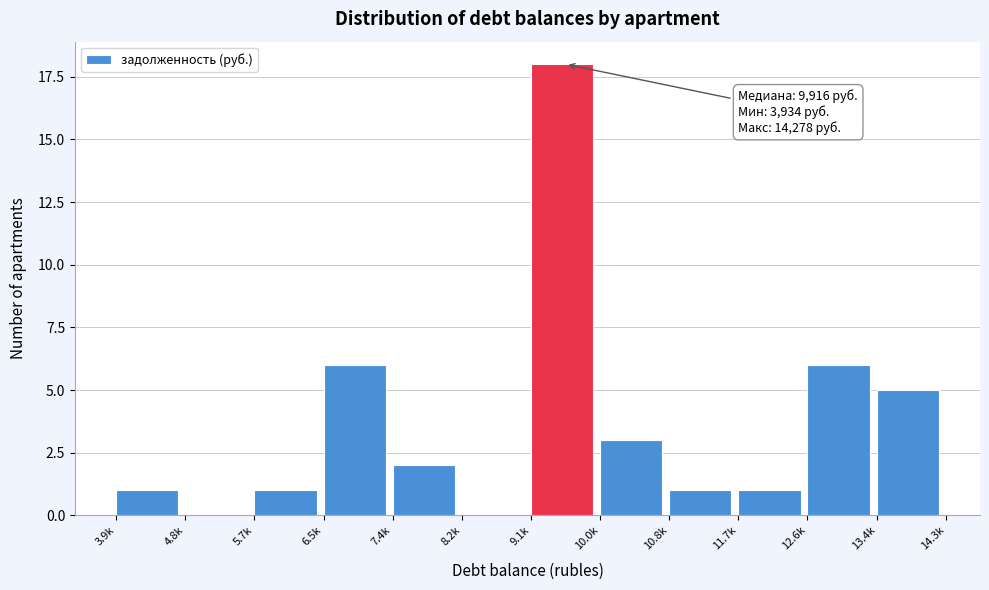

Reading left to right, what are all the values shown in this chart?

3.9k=1	4.8k=0	5.7k=1	6.5k=6	7.4k=2	8.2k=0	9.1k=18	10.0k=3	10.8k=1	11.7k=1	12.6k=6	13.4k=5